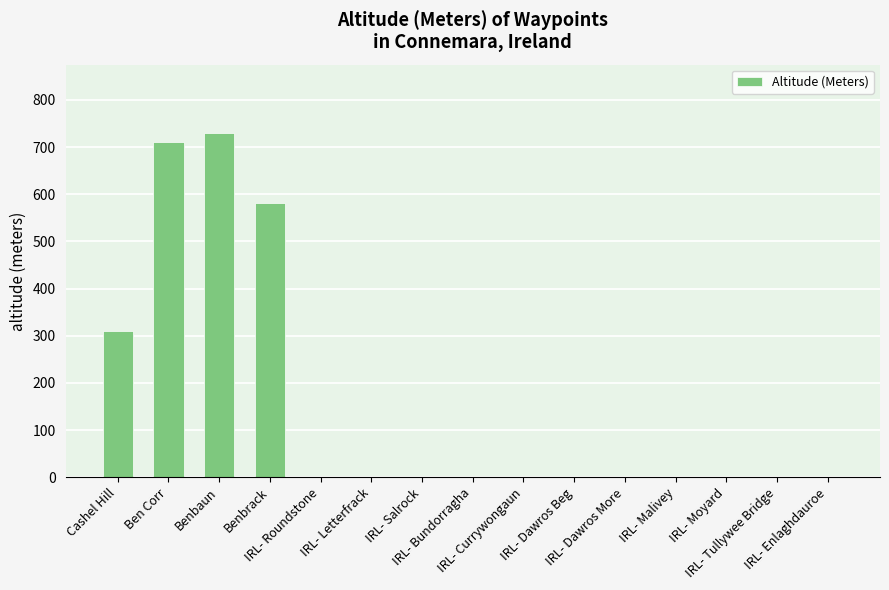

Which category has the highest value across all series?

Benbaun